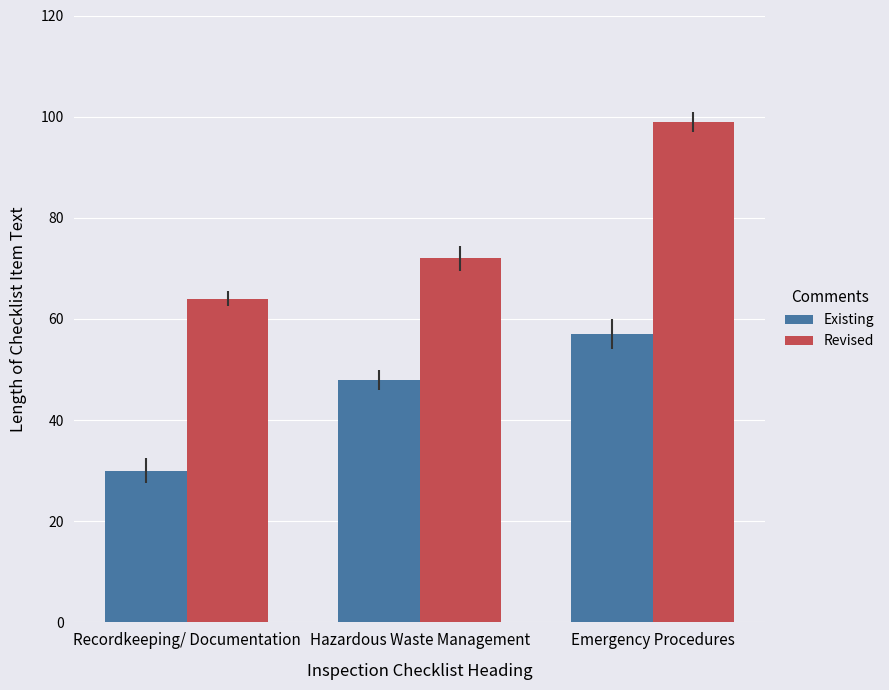

Rank the series at Hazardous Waste Management from lowest to highest value.

Existing, Revised